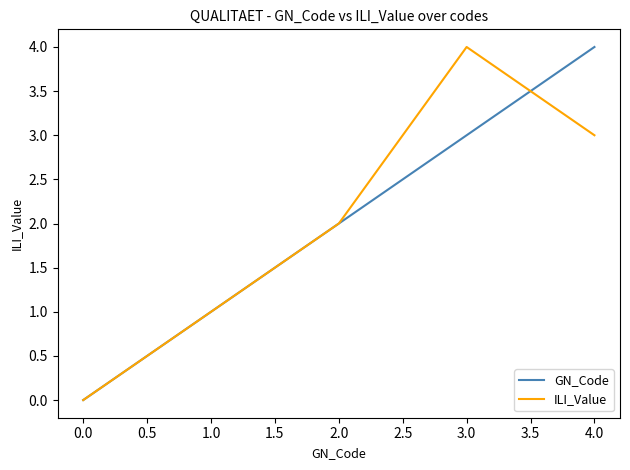

Rank the categories by ILI_Value value from lowest to highest.

0.0, 1.0, 2.0, 4.0, 3.0